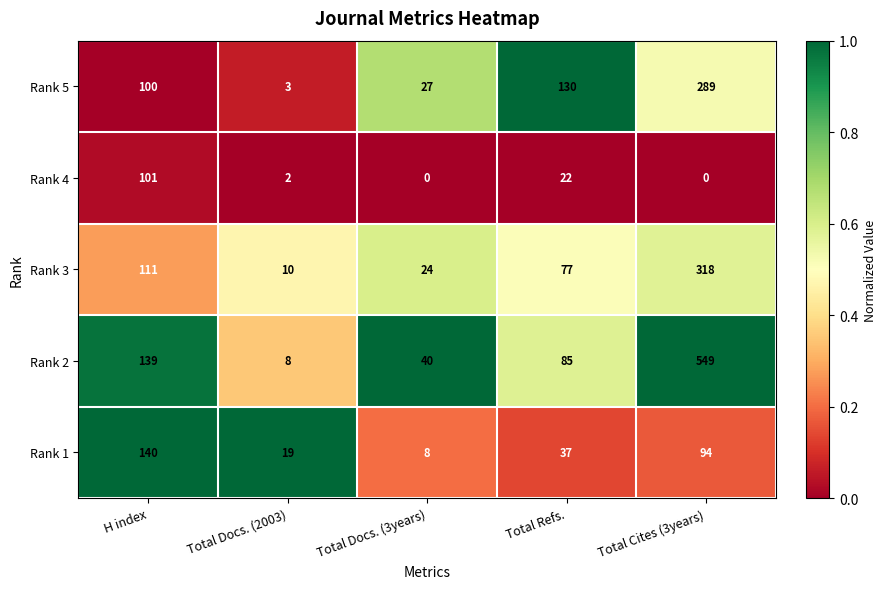

At which label does Rank 4 first exceed 2?

H index